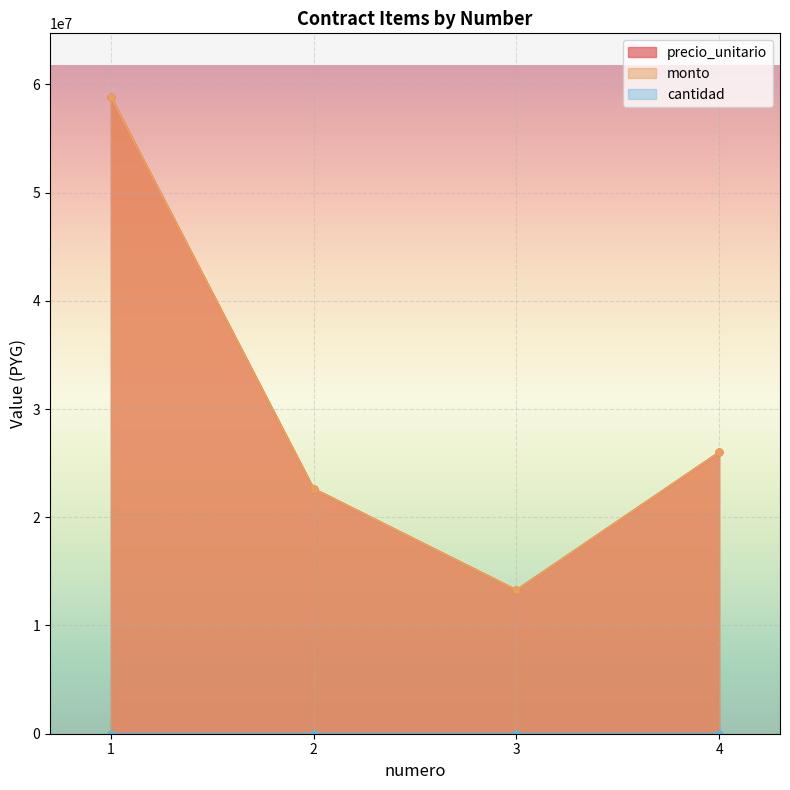

At 3, list the series in order from largest to smallest.

precio_unitario, monto